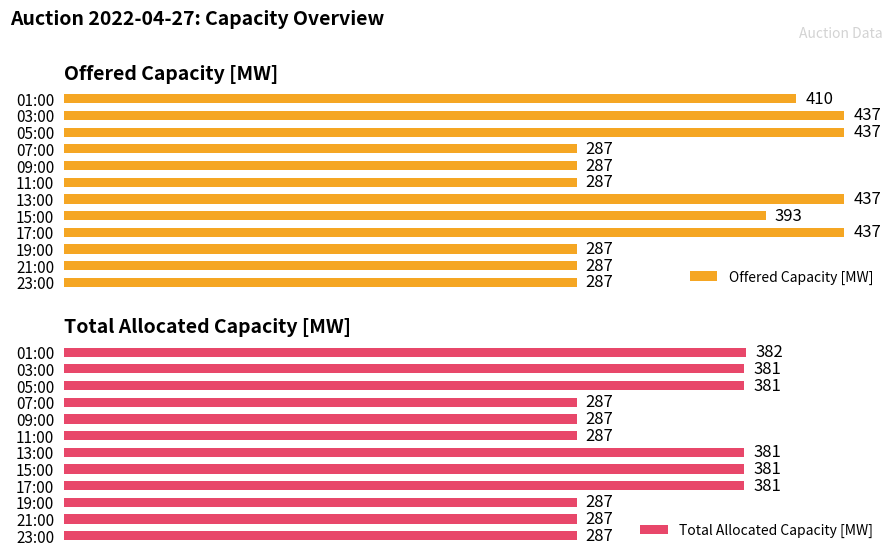

At which label is Offered Capacity [MW] closest to 362?

15:00